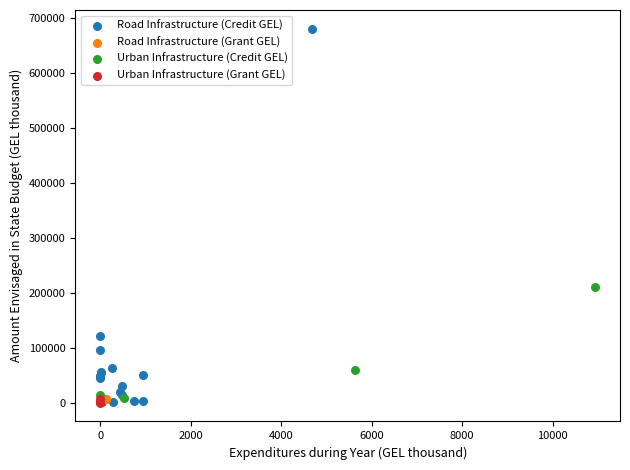

What are all the series names shown in the legend?

Road Infrastructure (Credit GEL), Road Infrastructure (Grant GEL), Urban Infrastructure (Credit GEL), Urban Infrastructure (Grant GEL)